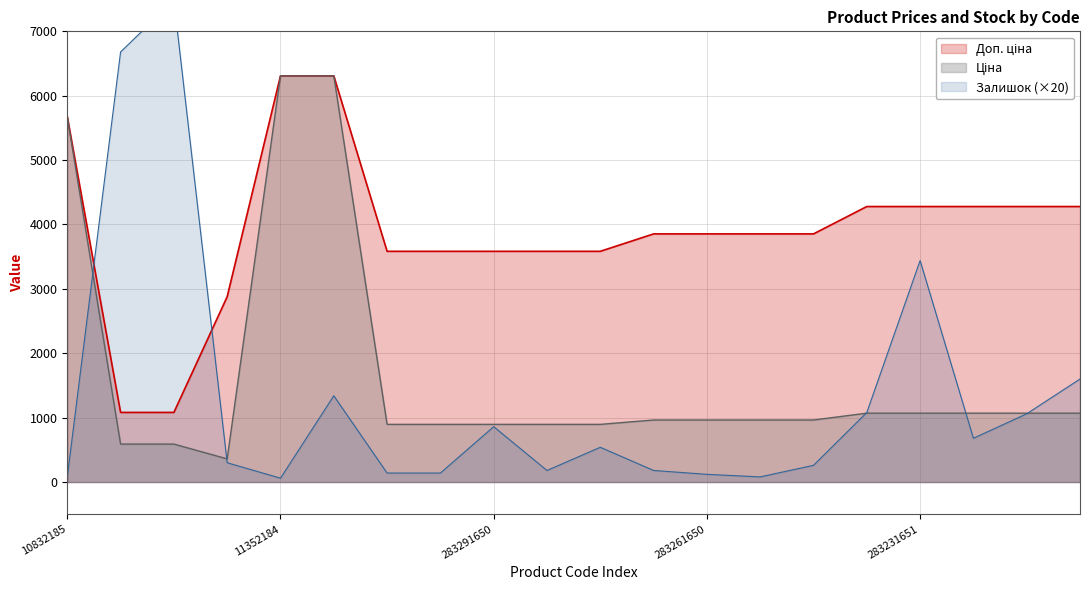

At how many categories does at least one series exceed 3744?

14